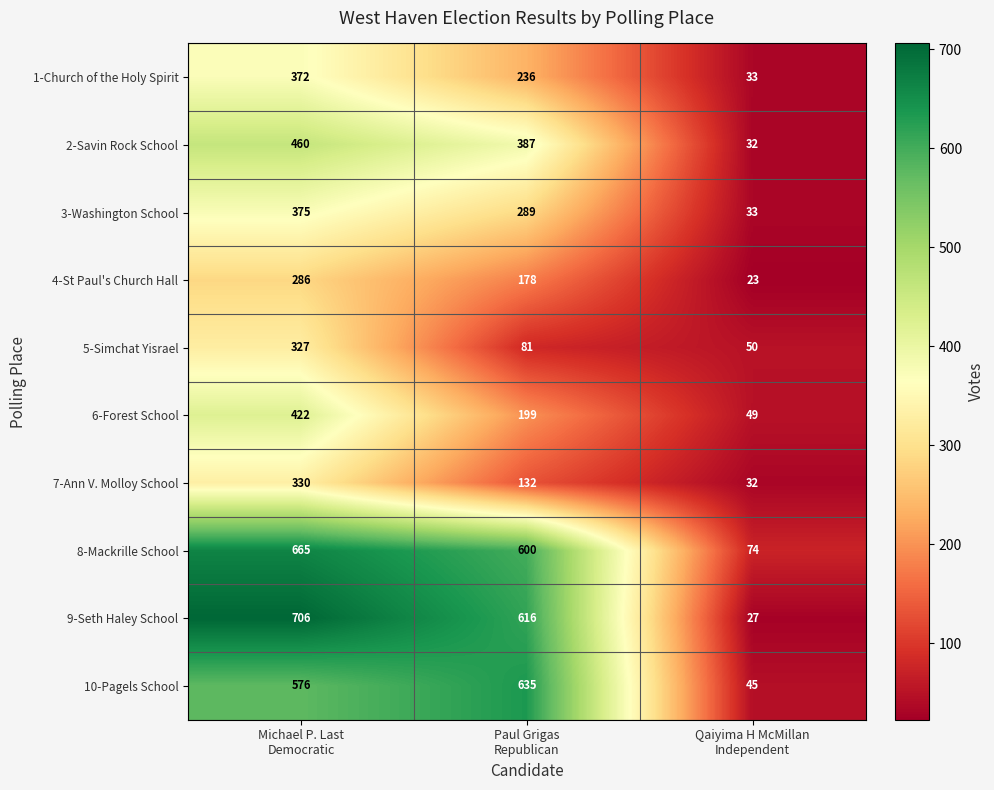

Which category has the highest value across all series?

Michael P. Last
Democratic